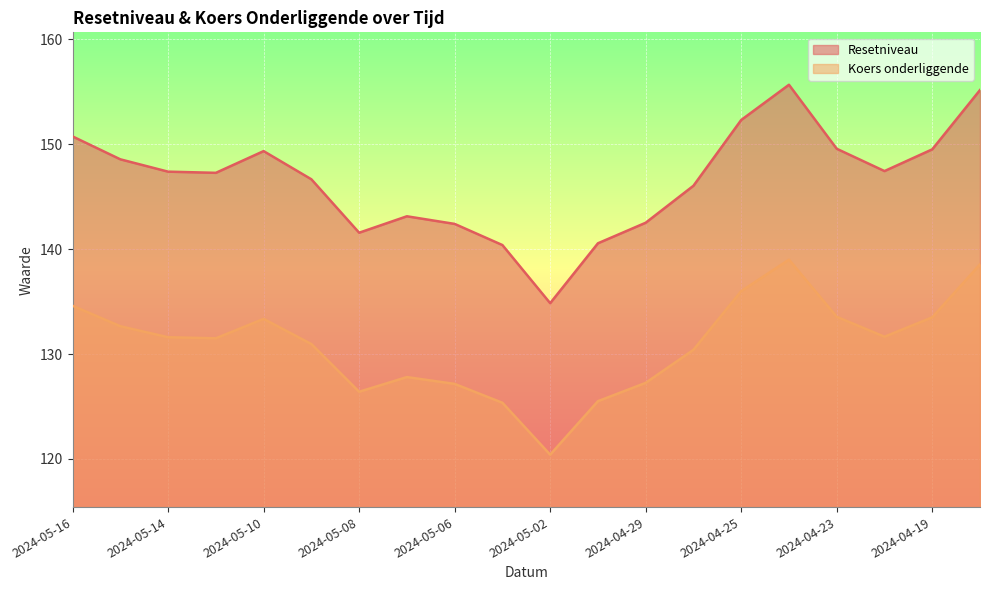

What is the difference between the highest and lowest values at 2024-04-30?

15.1